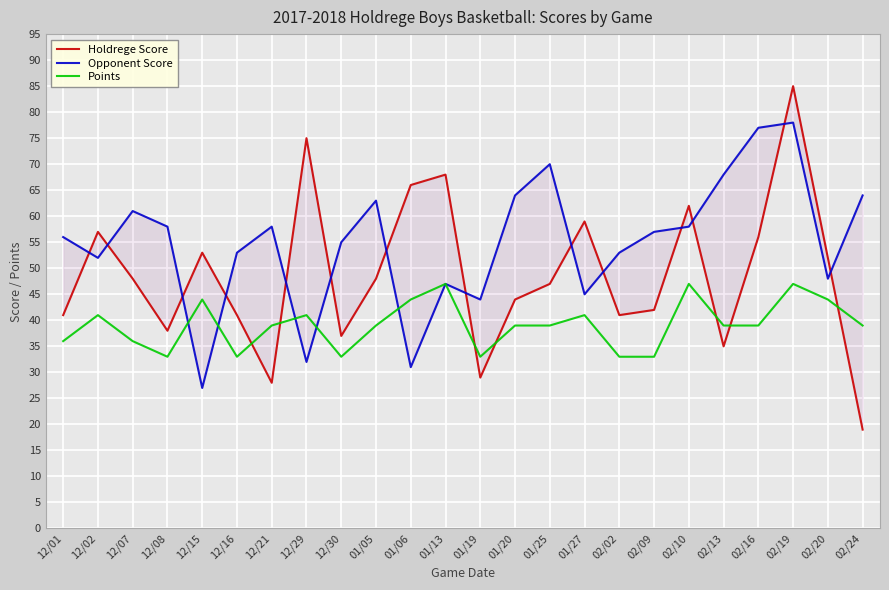

Where do Opponent Score and Holdrege Score first cross each other?

12/01 and 12/02